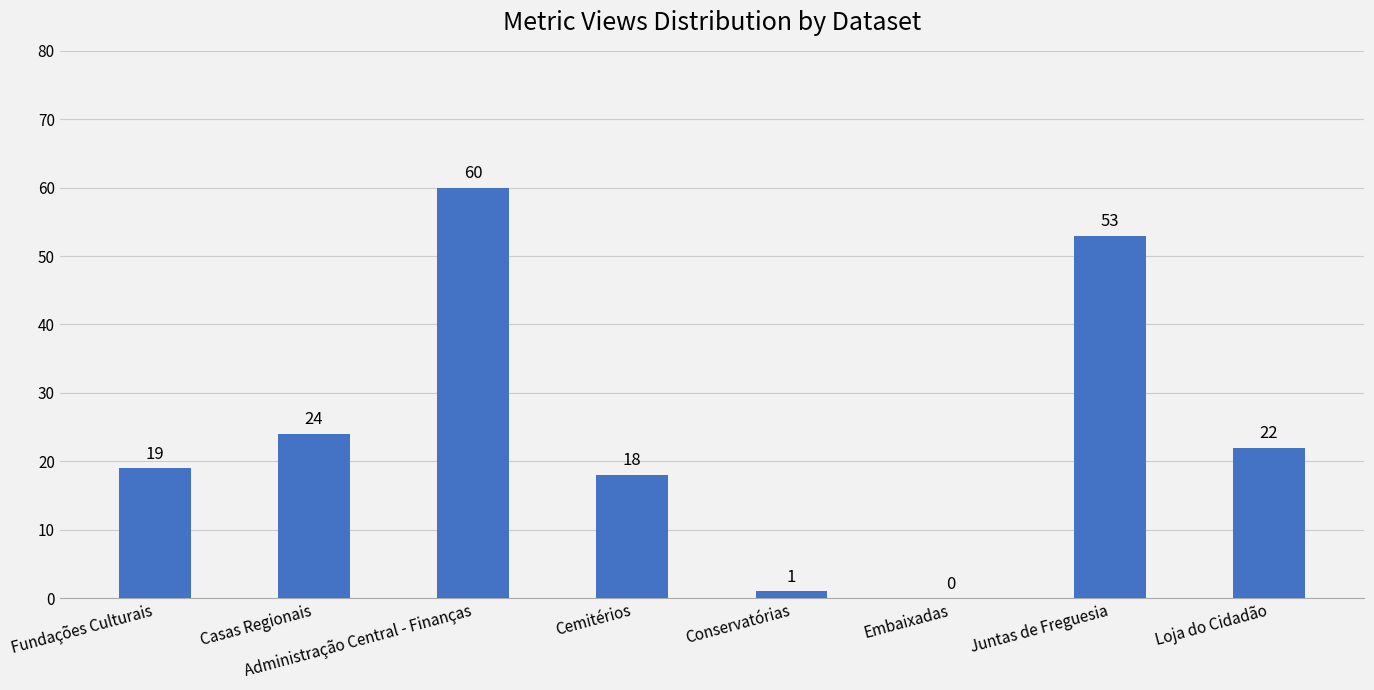

Is it true that the value at Cemitérios is 18?

True